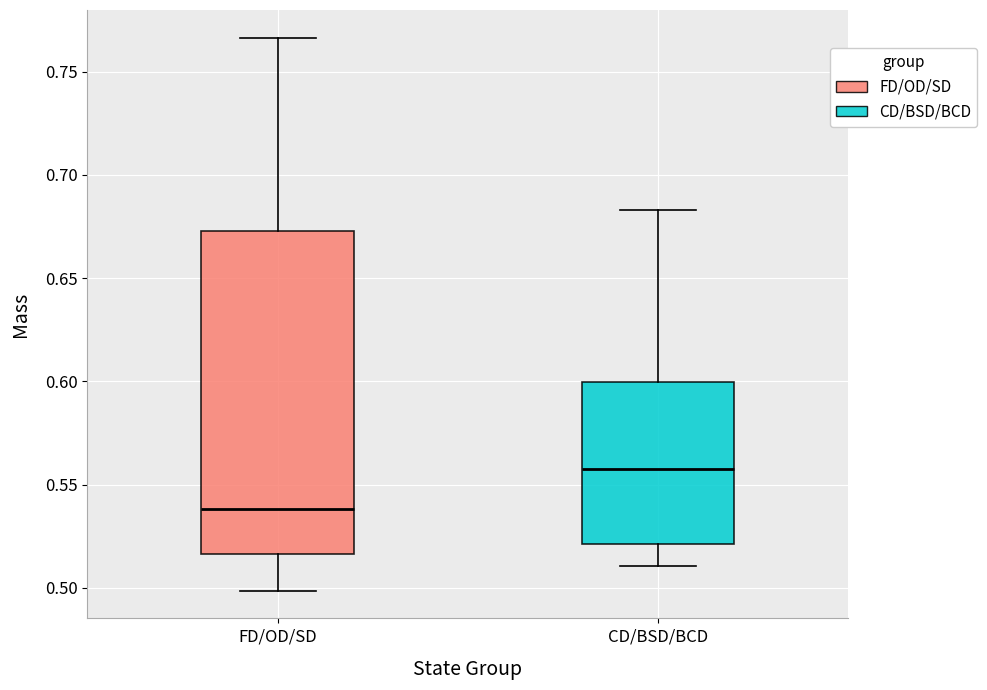

Reading left to right, read every box against the y-axis: the position of its median line, the range the box covers, and the ends of its whiskers. The values are not printed on the chart, so give them approximately, as read against the axis.

FD/OD/SD: median 0.540, box 0.515 to 0.675, whiskers 0.500 to 0.765
CD/BSD/BCD: median 0.560, box 0.520 to 0.600, whiskers 0.510 to 0.685